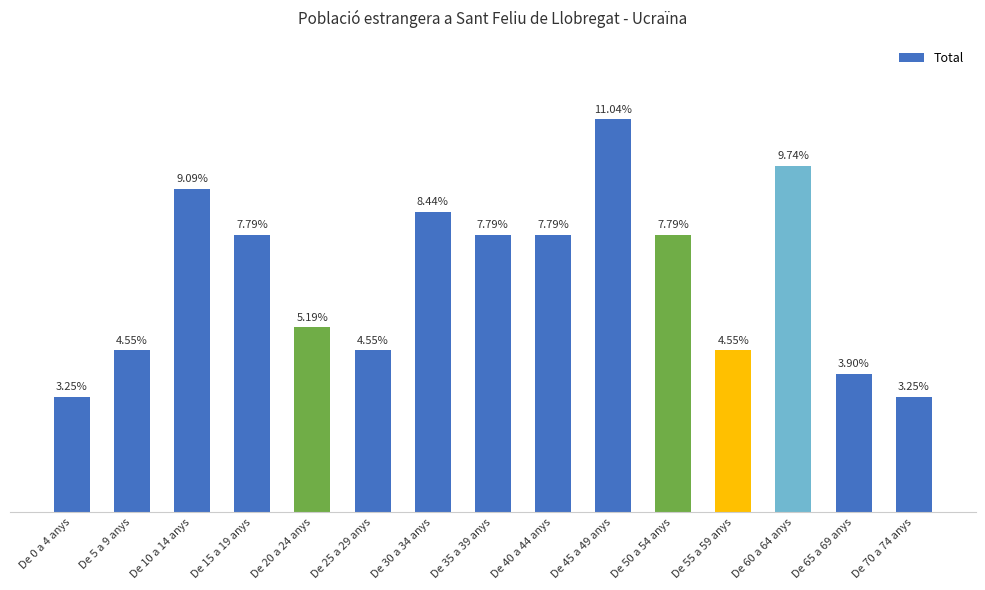

Rank the categories by value from highest to lowest.

De 45 a 49 anys, De 60 a 64 anys, De 10 a 14 anys, De 30 a 34 anys, De 15 a 19 anys, De 35 a 39 anys, De 40 a 44 anys, De 50 a 54 anys, De 20 a 24 anys, De 5 a 9 anys, De 25 a 29 anys, De 55 a 59 anys, De 65 a 69 anys, De 0 a 4 anys, De 70 a 74 anys